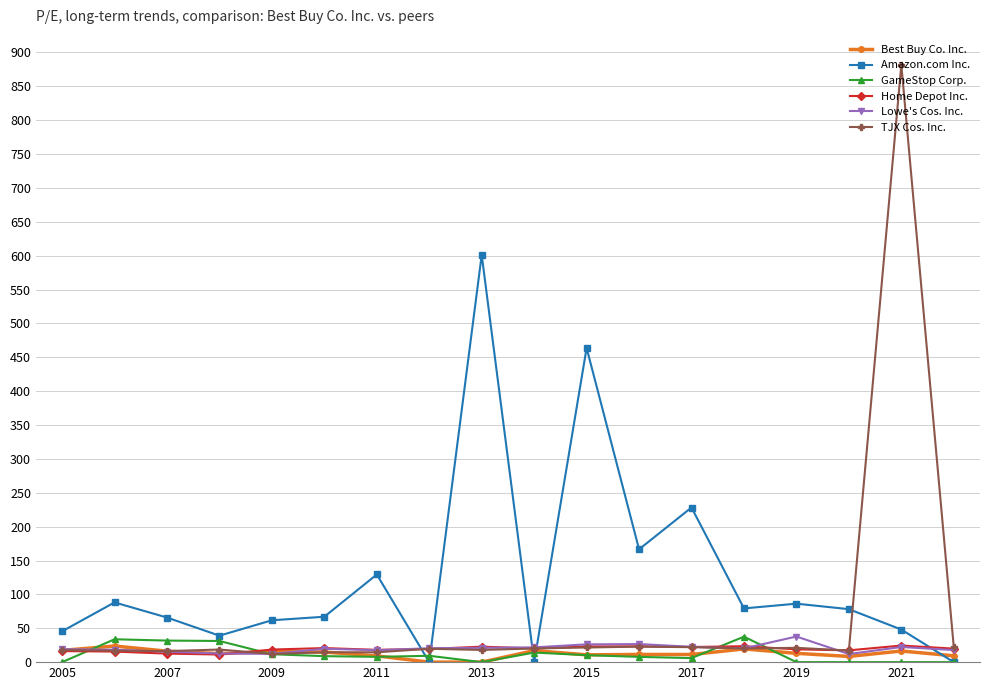

True or false: GameStop Corp. has more than 1 points higher than both neighbors.

True